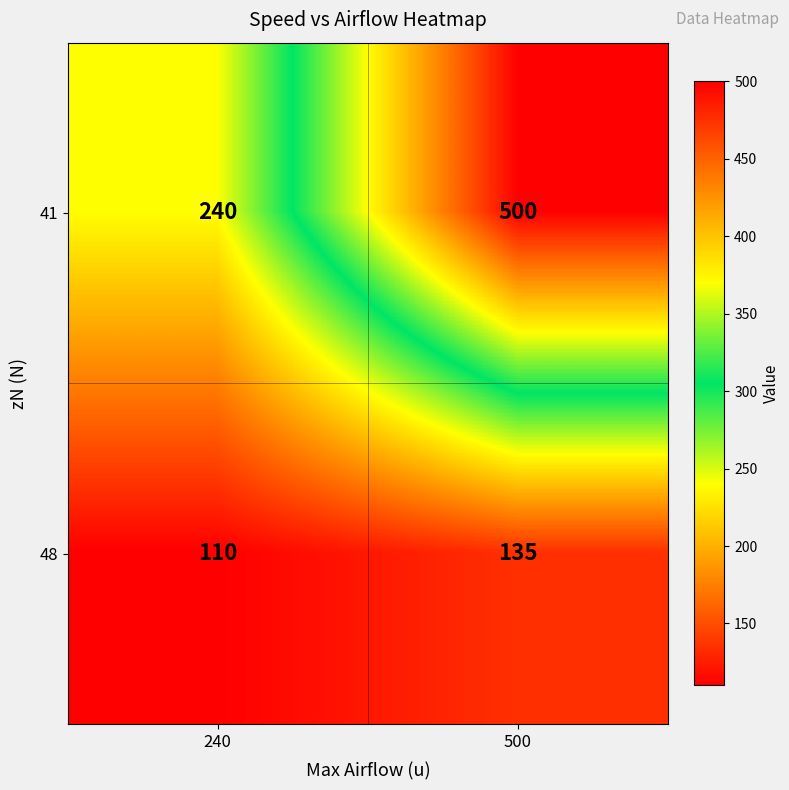

Reading right to left, transcribe all the data shown in this chart.

41: 500=500	240=240
48: 500=135	240=110